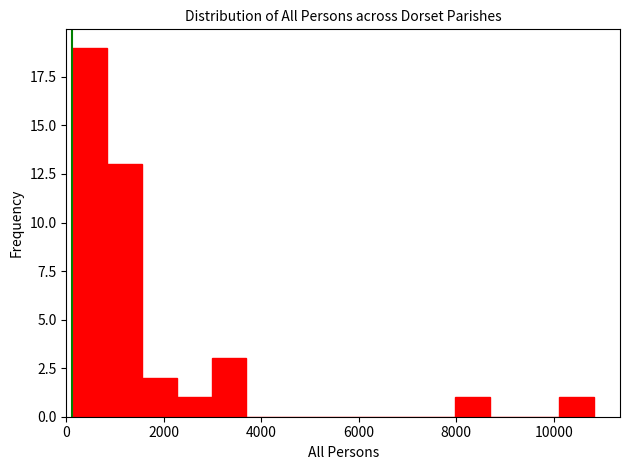

Around what value on the x-axis is the tallest bar? Give the approximate position of its centre, as read against the axis.

400